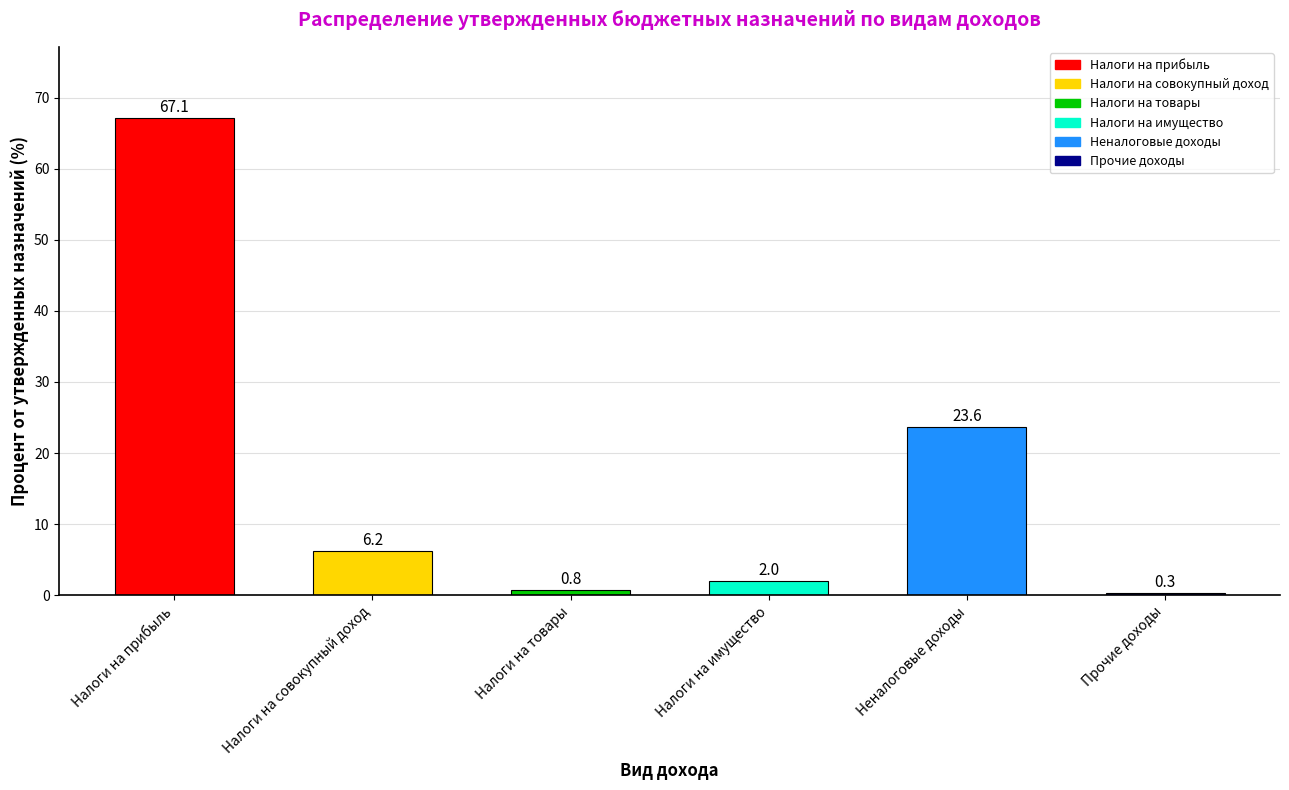

Rank the categories by value from lowest to highest.

Прочие доходы, Налоги на товары, Налоги на имущество, Налоги на совокупный доход, Неналоговые доходы, Налоги на прибыль